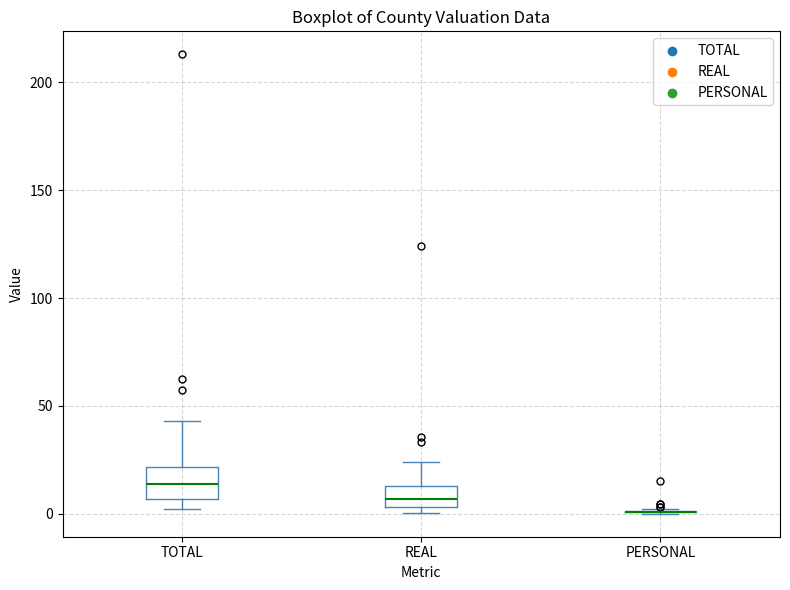

Reading left to right, transcribe this box plot: for each box, give where its median line is, the range the box spans, and where its two whiskers end, as read against the y-axis. The values are not printed on the chart, so give them approximately, as read against the axis.

TOTAL: median 15, box 5 to 20, whiskers 0 to 45
REAL: median 5 (inside the box), box 5 to 15, whiskers 0 to 25
PERSONAL: box collapsed to a line at 0, whiskers 0 to 0